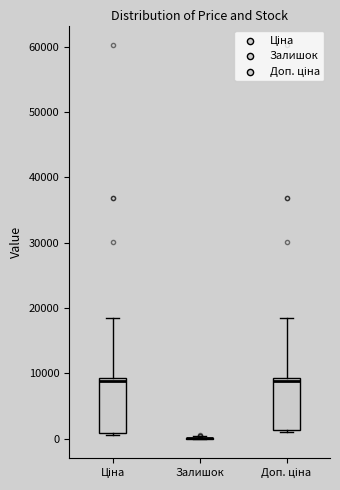

Reading left to right, transcribe this box plot: for each box, give where its median line is, the range the box spans, and where its two whiskers end, as read against the y-axis. The values are not printed on the chart, so give them approximately, as read against the axis.

Ціна: median 9000 (just below the box's upper edge), box 1000 to 9000, whiskers 1000 to 18000
Залишок: box collapsed to a line at 0, whiskers 0 to 0
Доп. ціна: median 9000 (just below the box's upper edge), box 1000 to 9000, whiskers 1000 to 18000